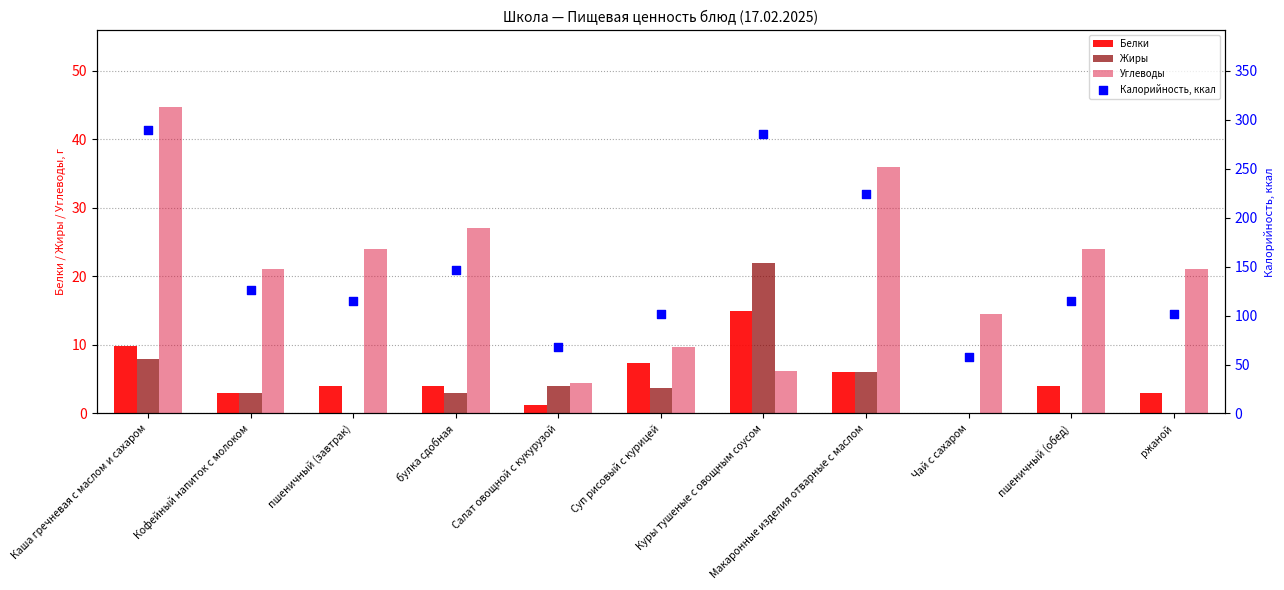

What are all the series names shown in the legend?

Белки, Жиры, Углеводы, Калорийность, ккал